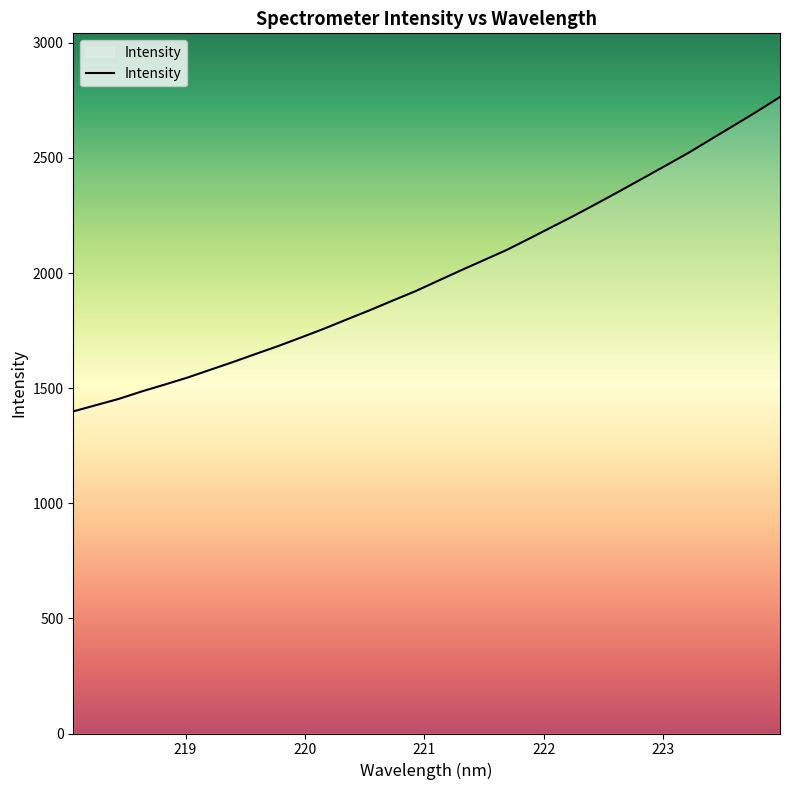

What is the difference between the maximum and minimum values?

1365.6